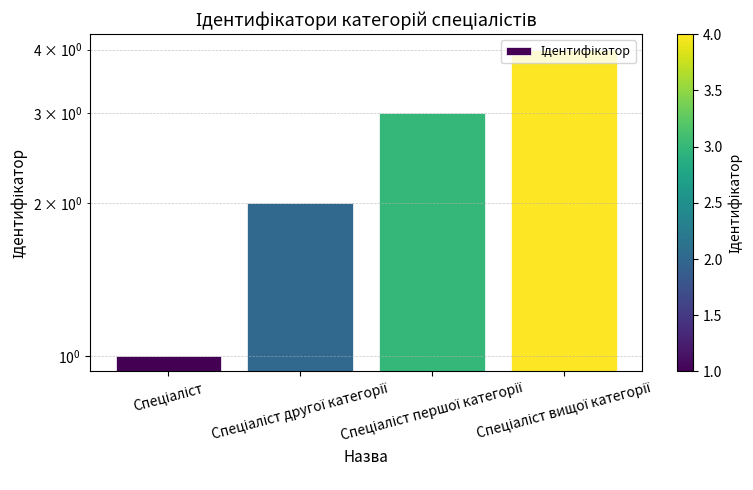

What is the maximum value shown in the chart?

4